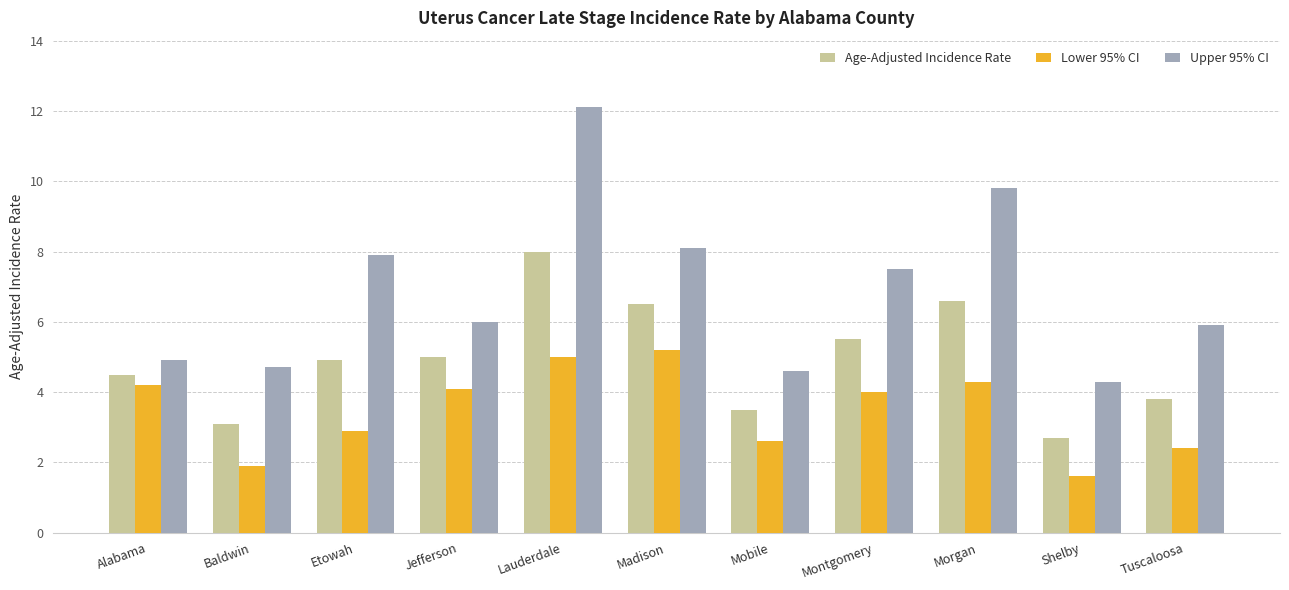

What are all the series names shown in the legend?

Age-Adjusted Incidence Rate, Lower 95% CI, Upper 95% CI